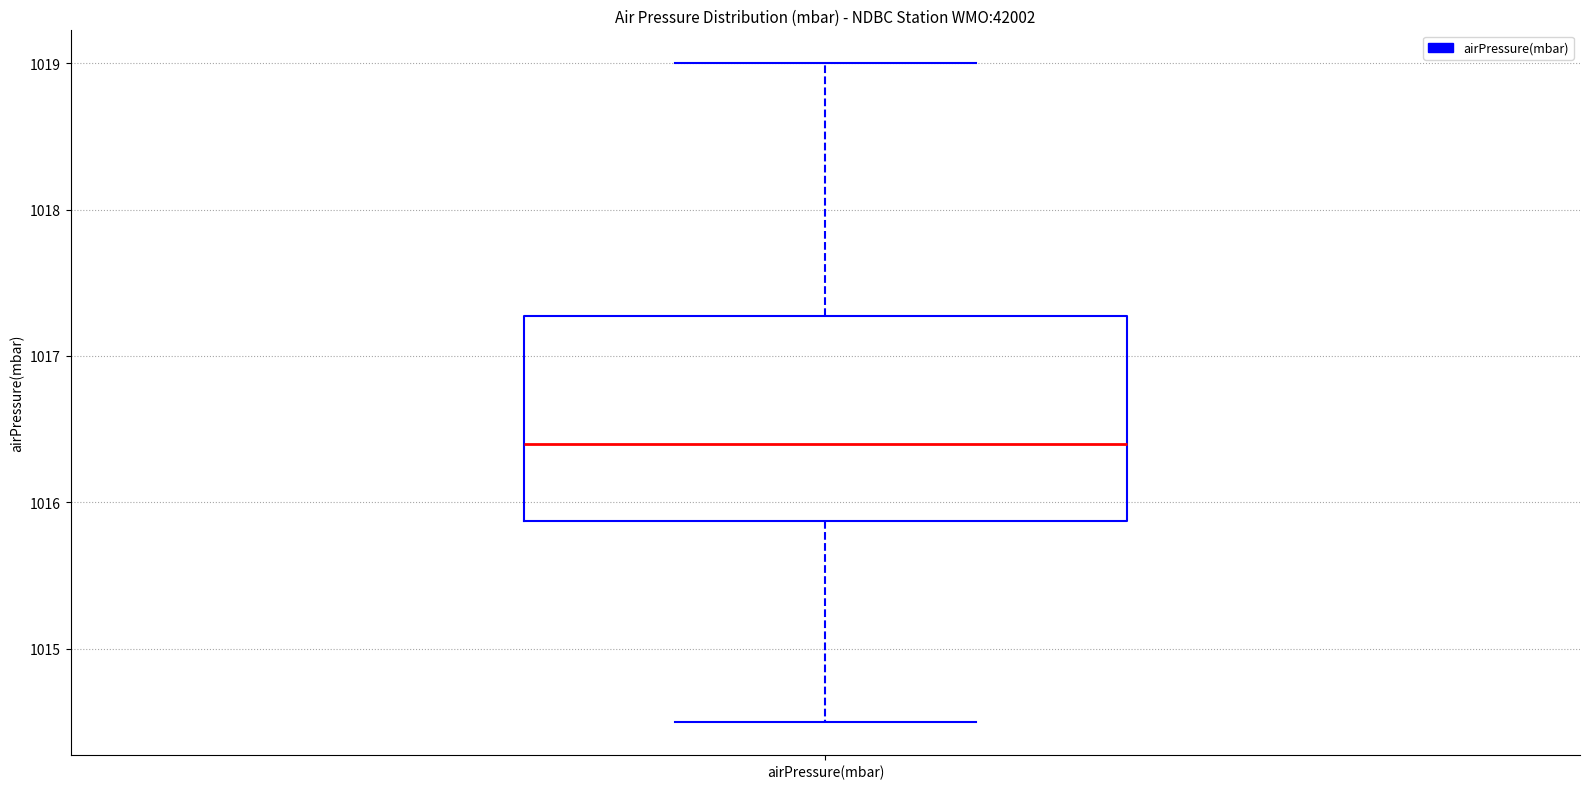

Transcribe this box plot: give where the median line is, the range the box spans, and where the two whiskers end, as read against the y-axis. The values are not printed on the chart, so give them approximately, as read against the axis.

median 1016.4, box 1015.9 to 1017.3, whiskers 1014.5 to 1019.0